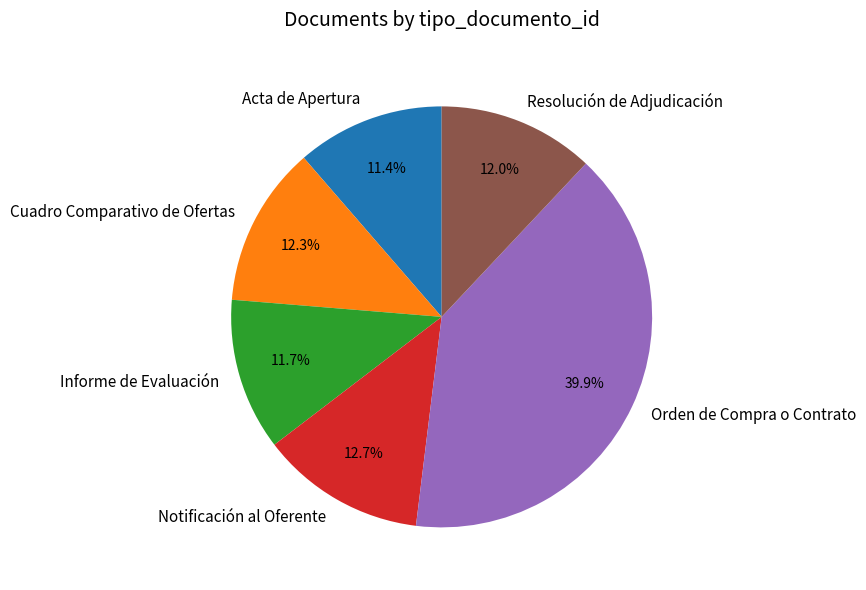

Is there a majority slice in this chart?

No